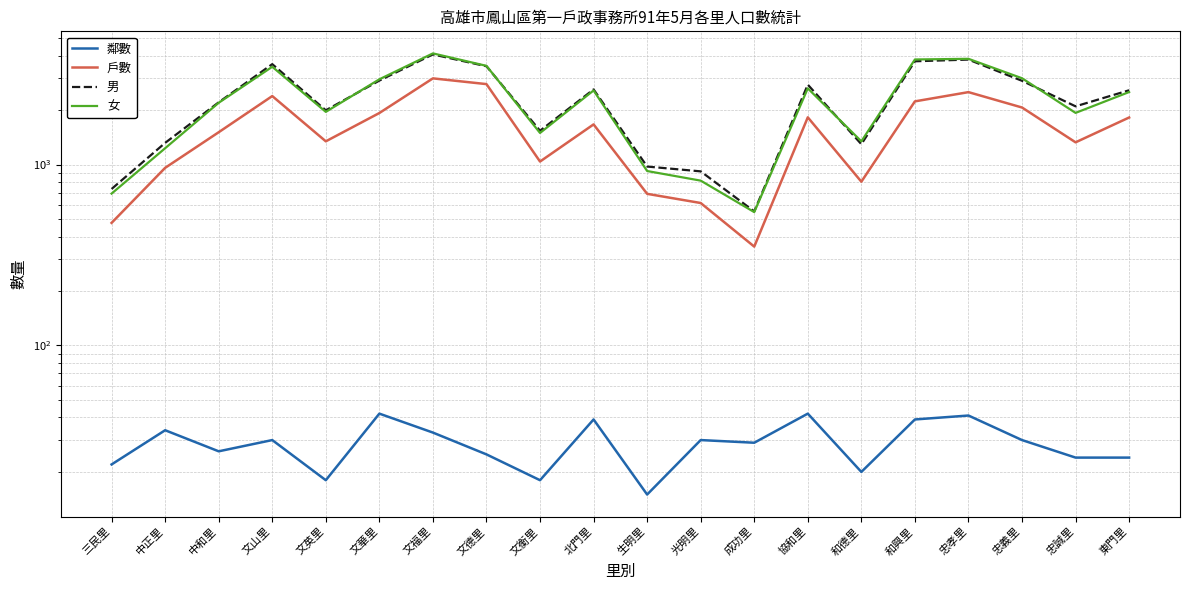

What value does the 戶數 series have at 和興里?

2235